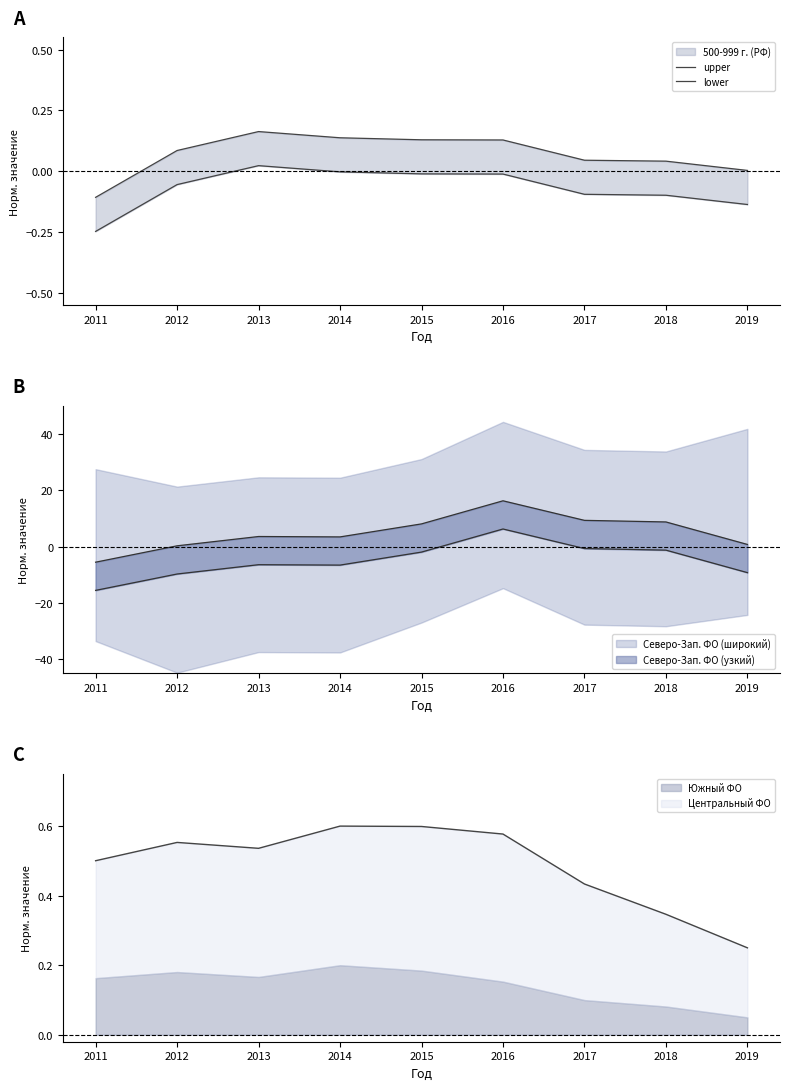

What is the value of the lower point at the 1st from the left?

-0.2